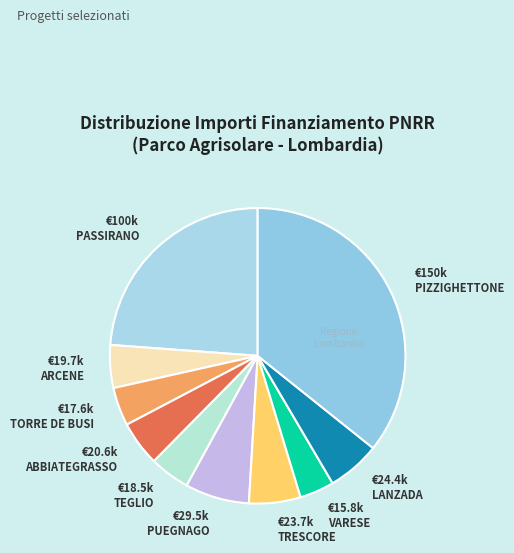

What is the largest slice in the pie chart?

€150k PIZZIGHETTONE